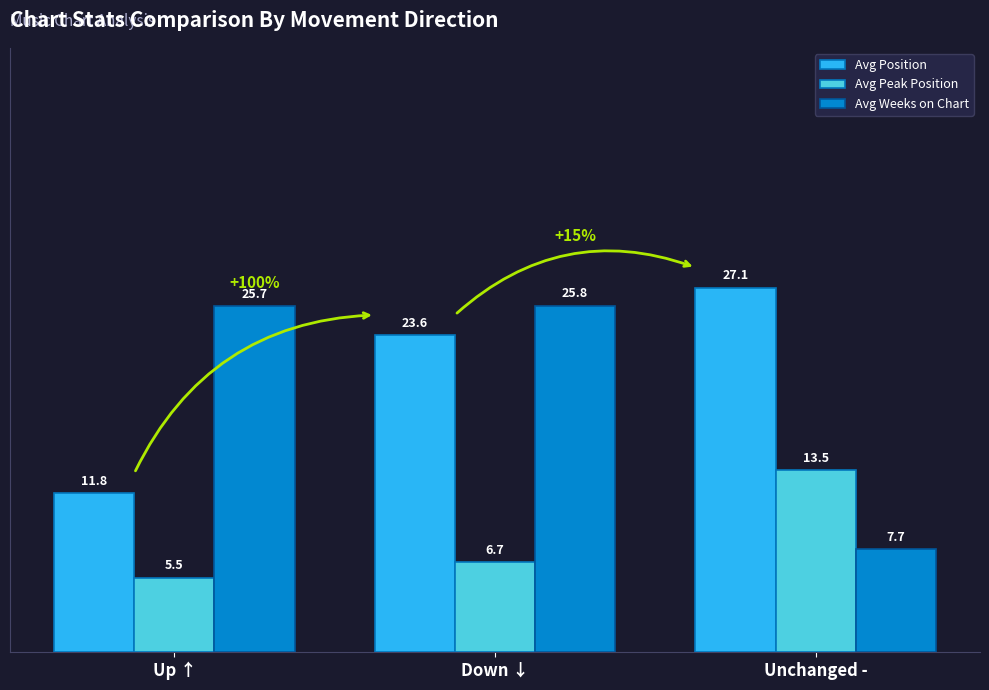

Is it true that Avg Peak Position equals 7.9 at Unchanged -?

False